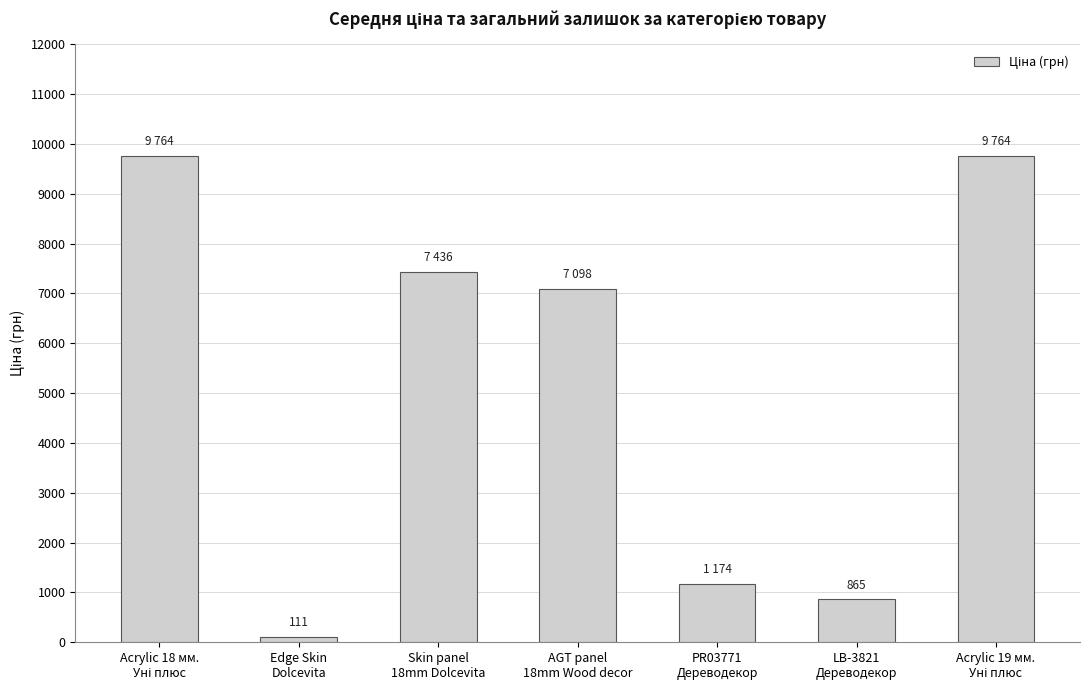

True or false: the data shows 449.8 at LB-3821
Дереводекор.

False